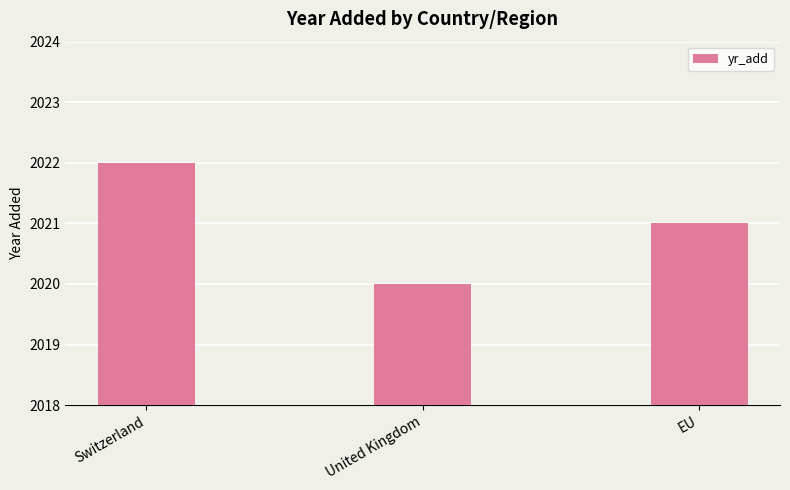

Where is the data nearest to the value 2021?

EU